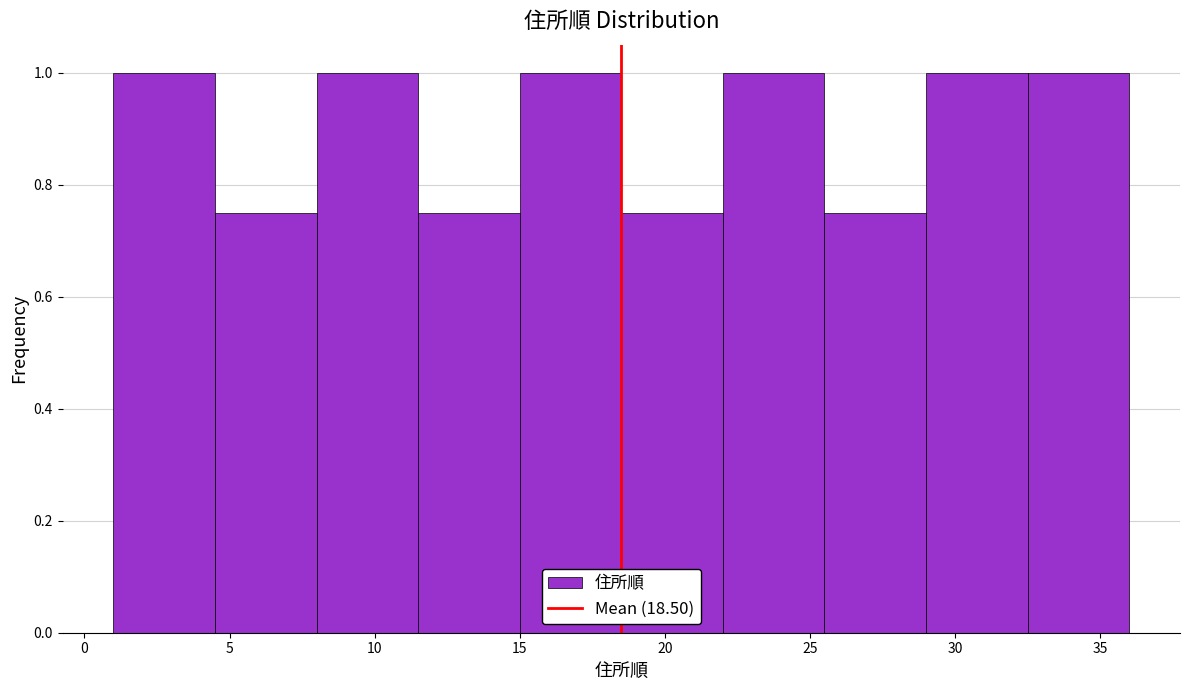

What is the height of the bar covering 15.0 to 18.5 on the x-axis? The values are not printed on the chart, so give them approximately, as read against the axis.

1.00